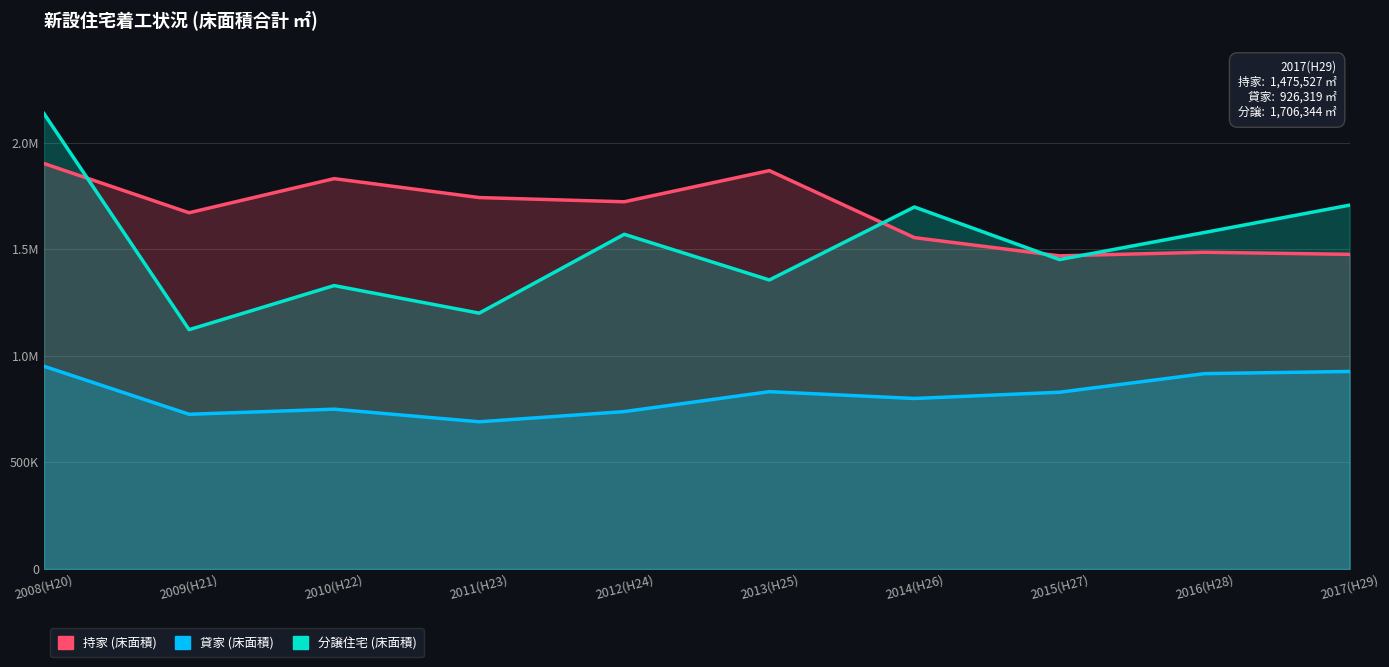

Which series changed the most between 2008(H20) and 2013(H25)?

分譲住宅 (床面積)